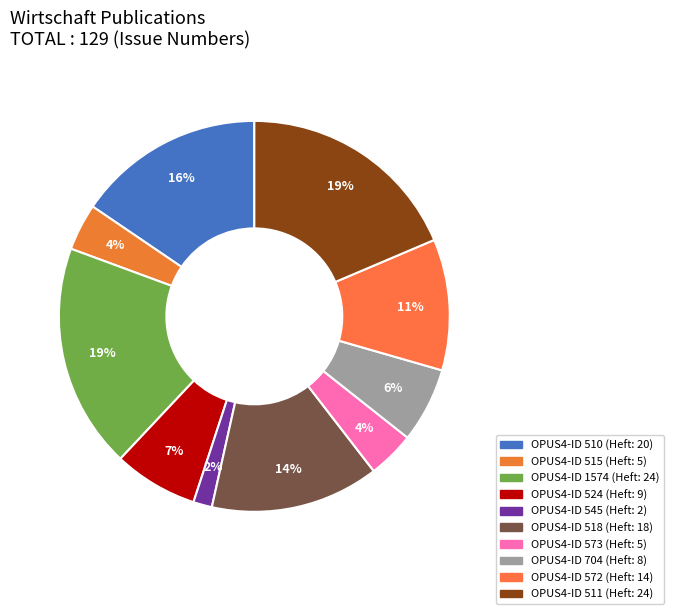

Count the number of slices in the pie.

10